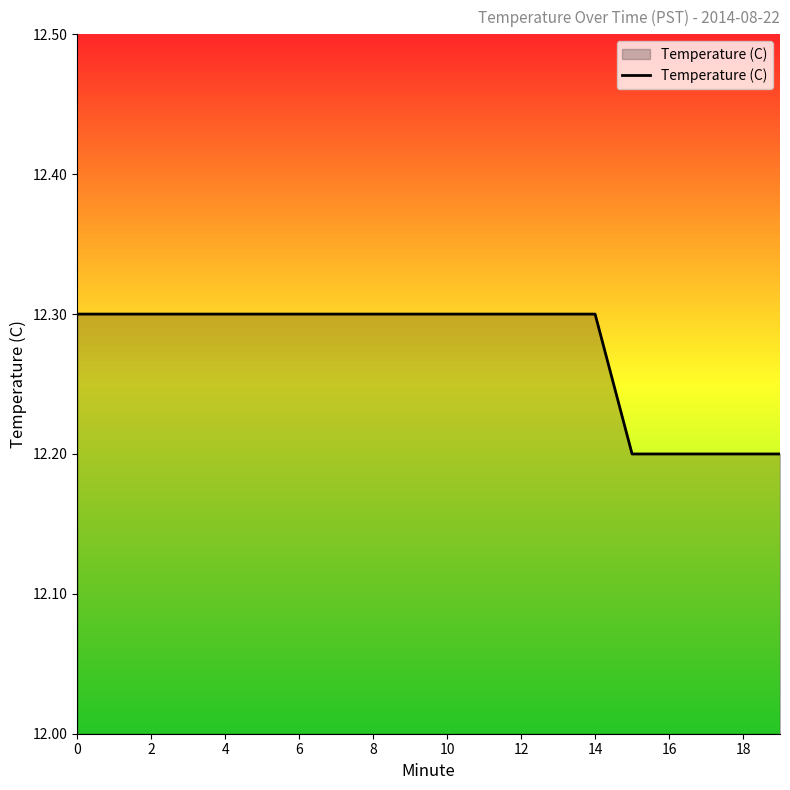

Reading left to right, extract all data points from this chart.

12.3	12.3	12.3	12.3	12.3	12.3	12.3	12.3	12.3	12.3	12.3	12.3	12.3	12.3	12.3	12.2	12.2	12.2	12.2	12.2